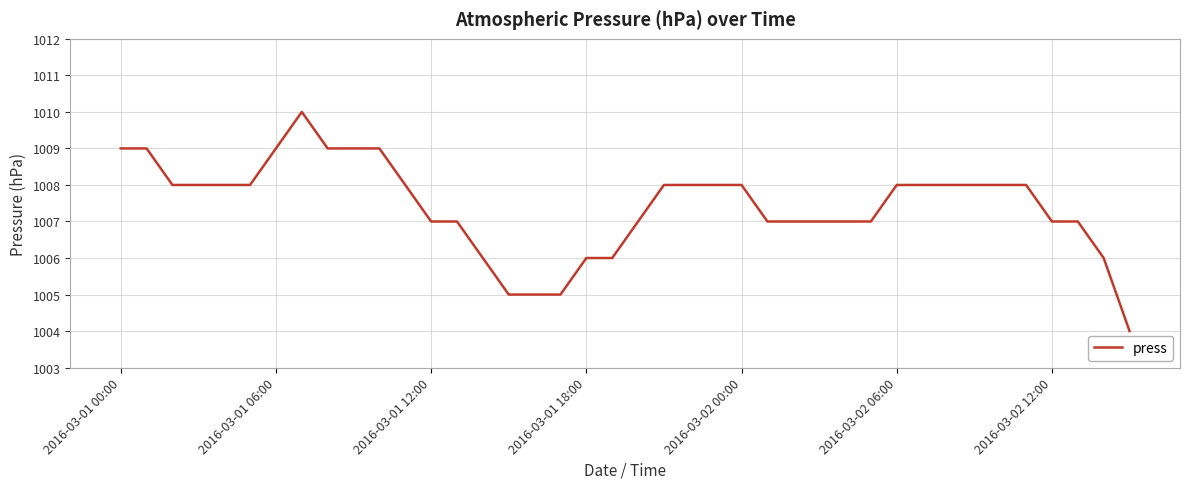

What is the difference between the maximum and minimum values?

6